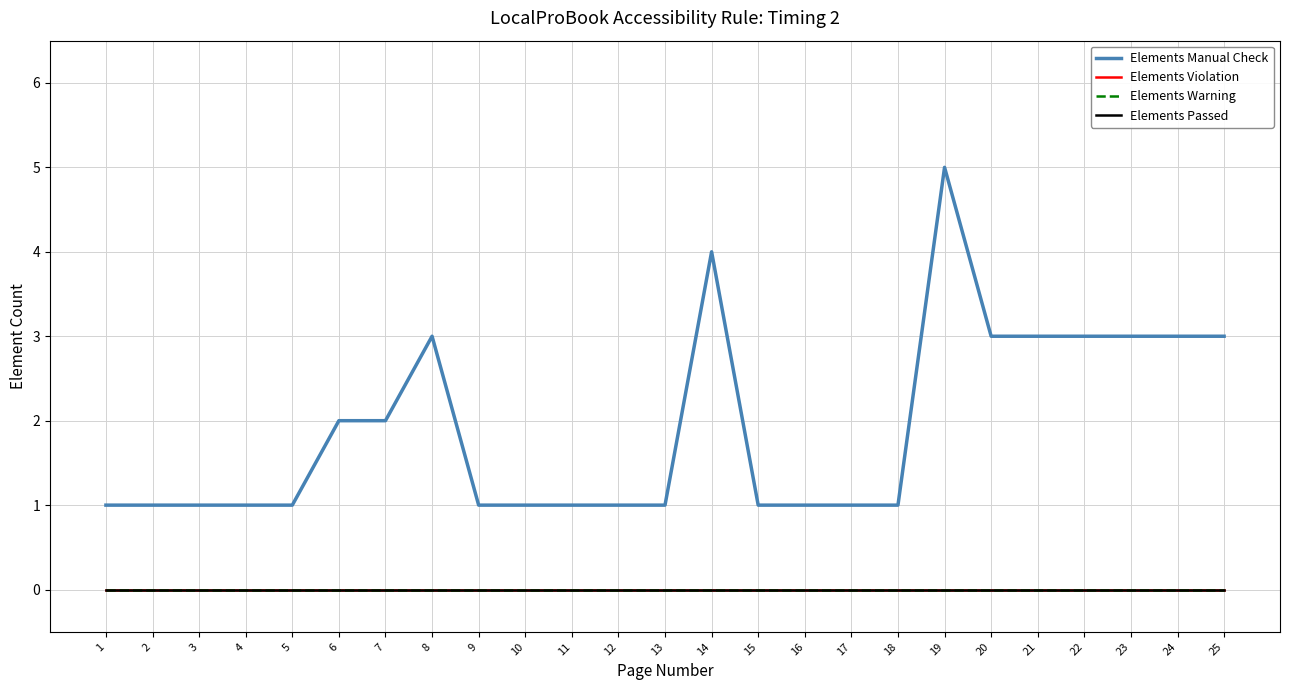

Which category has the lowest value in the Elements Warning series?

1